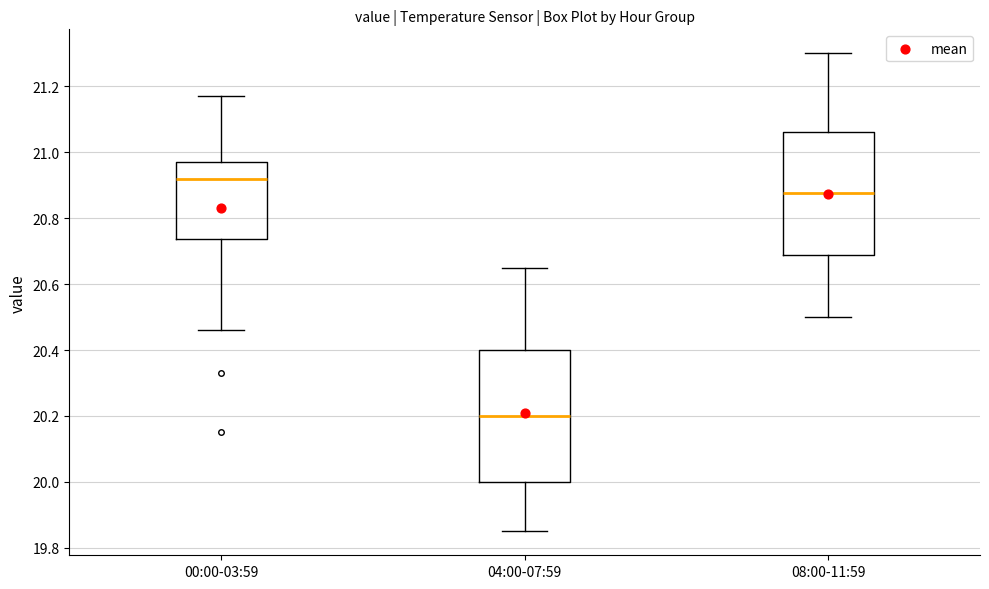

Reading left to right, transcribe this box plot: for each box, give where its median line is, the range the box spans, and where its two whiskers end, as read against the y-axis. The values are not printed on the chart, so give them approximately, as read against the axis.

00:00-03:59: median 20.92, box 20.74 to 20.98, whiskers 20.46 to 21.18
04:00-07:59: median 20.20, box 20.00 to 20.40, whiskers 19.86 to 20.66
08:00-11:59: median 20.88, box 20.68 to 21.06, whiskers 20.50 to 21.30